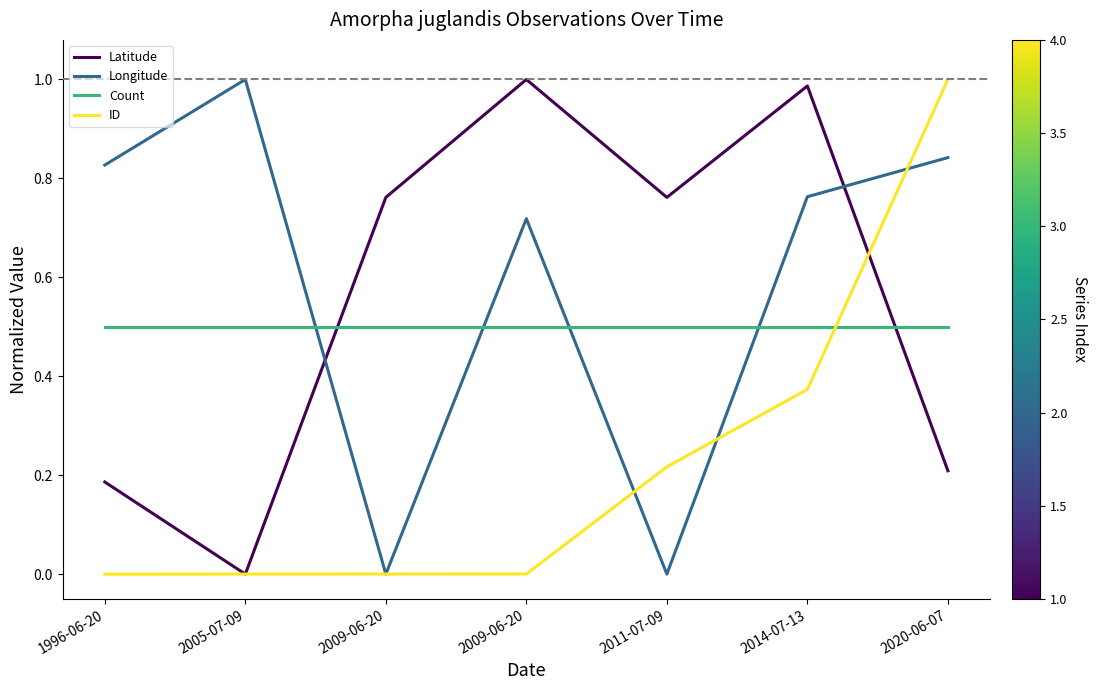

How many times do Count and Latitude cross each other?

2